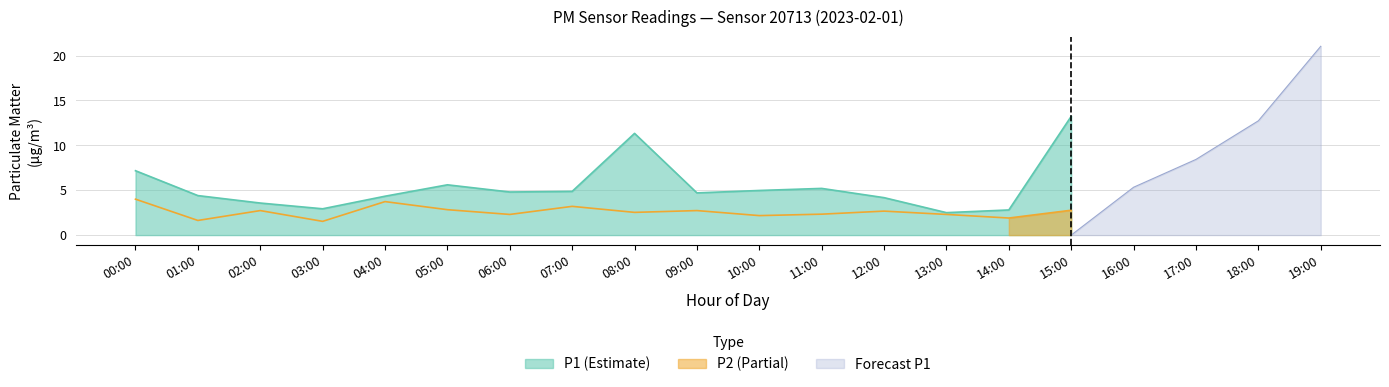

Where is the first local maximum for P2?

02:00